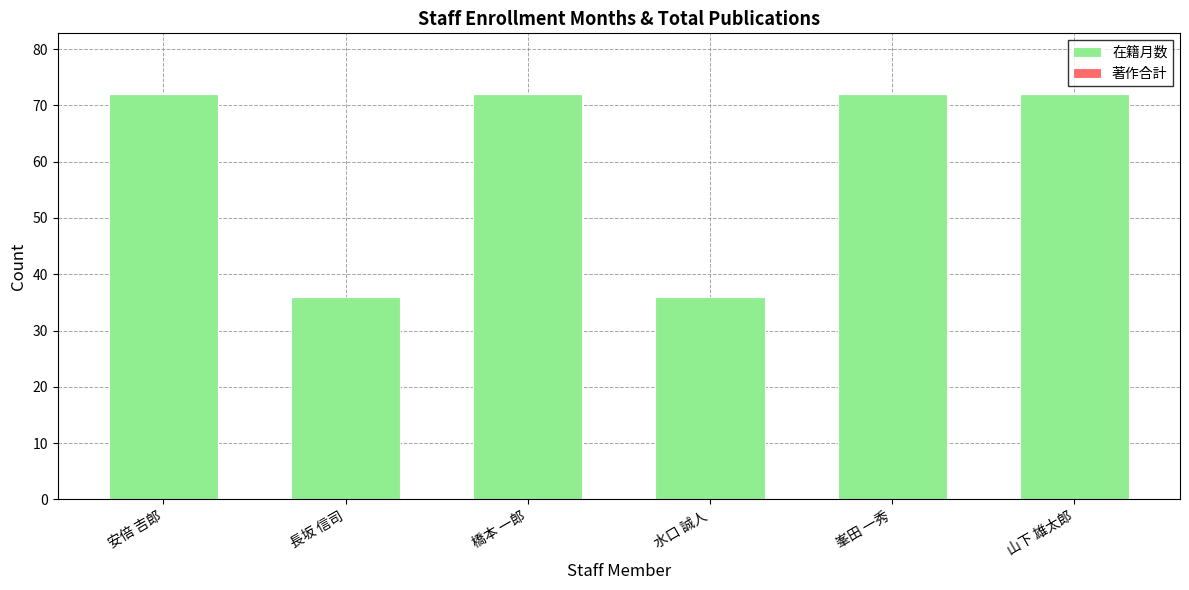

What is the difference between the maximum and minimum values?

36